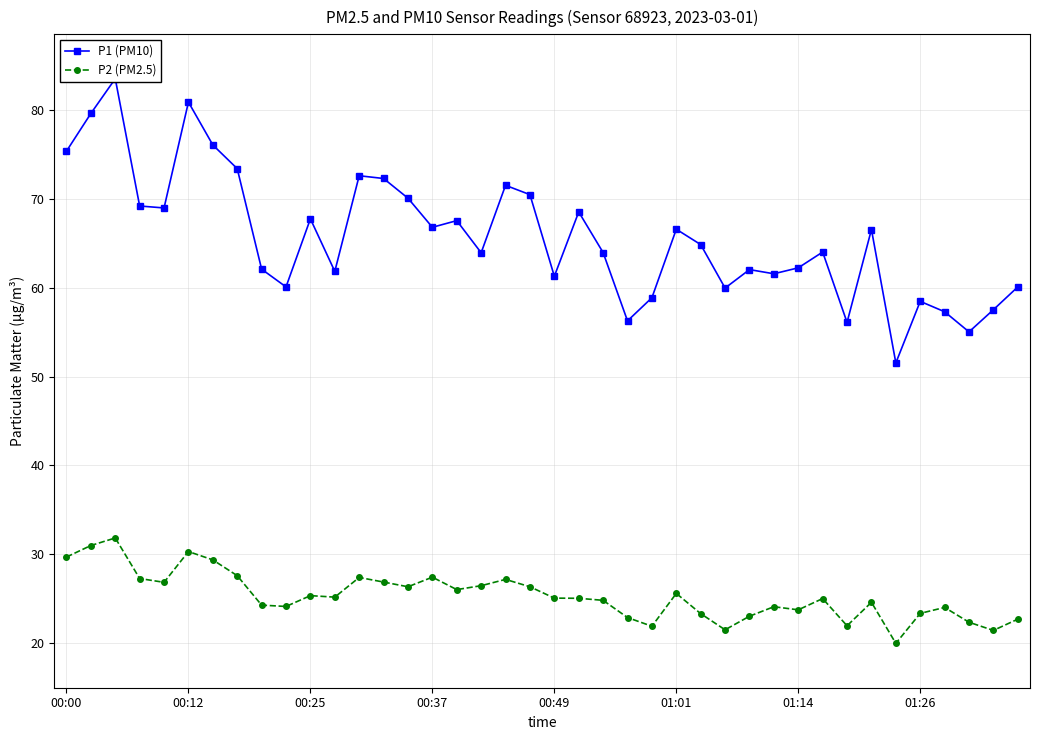

Where does the P1 (PM10) series first go above 64?

00:00